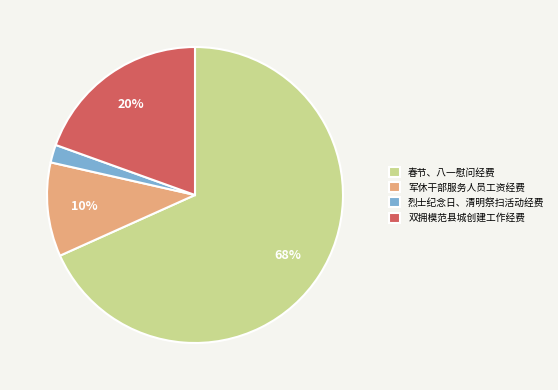

Which has a higher value, 军休干部服务人员工资经费 or 烈士纪念日、清明祭扫活动经费?

军休干部服务人员工资经费